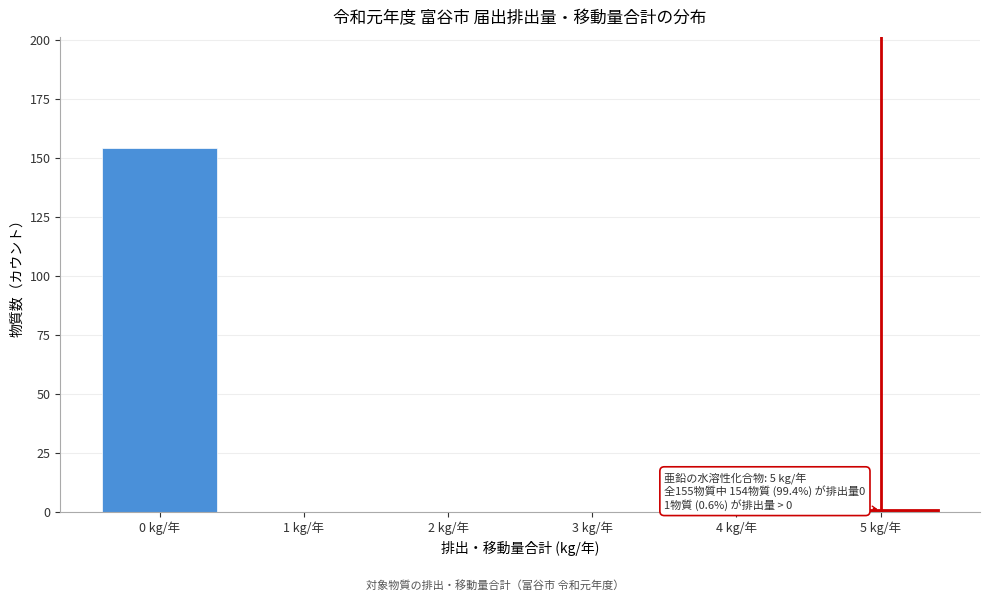

Reading left to right, transcribe all the data shown in this chart.

0 kg/年=154	1 kg/年=0	2 kg/年=0	3 kg/年=0	4 kg/年=0	5 kg/年=1